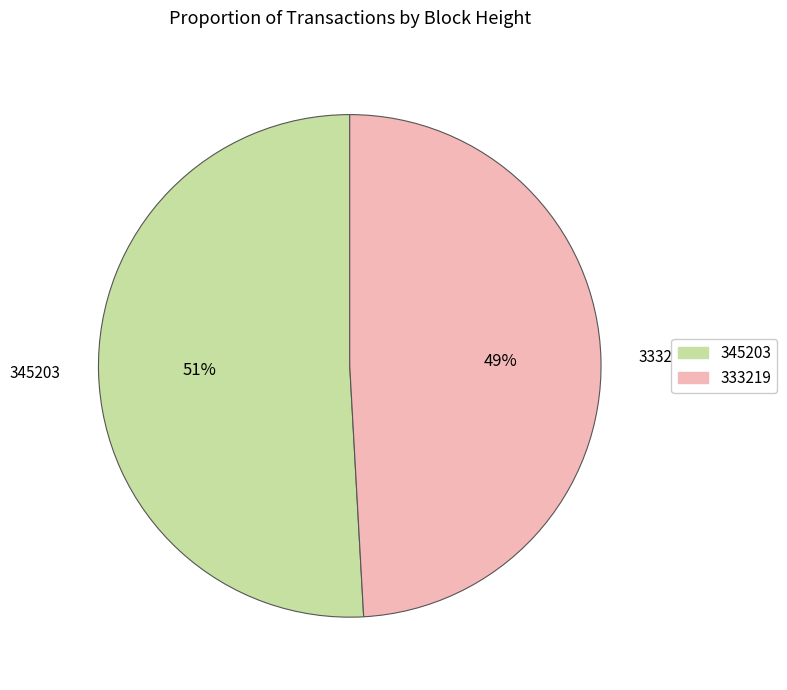

How many segments does this pie chart have?

2